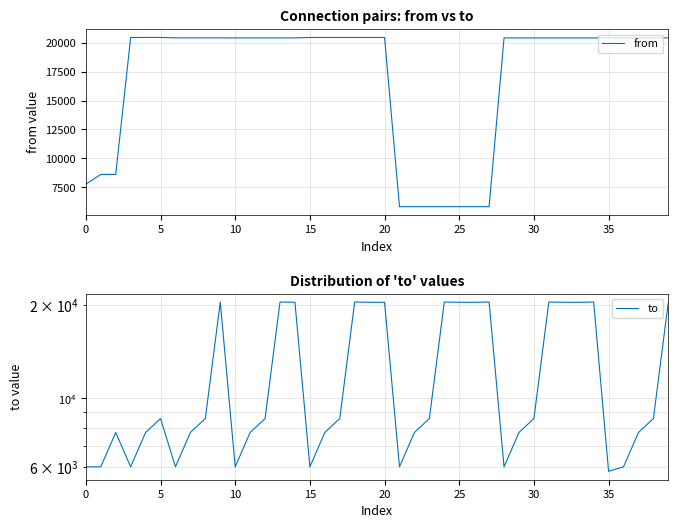

Which category has the highest value across all series?

15